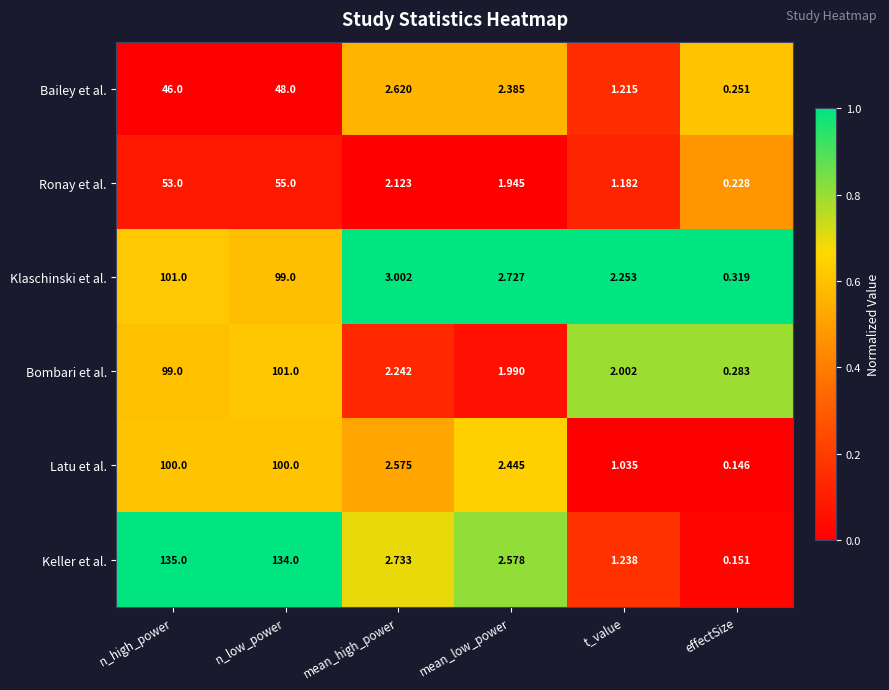

At which label does Klaschinski et al. first exceed 3?

n_high_power